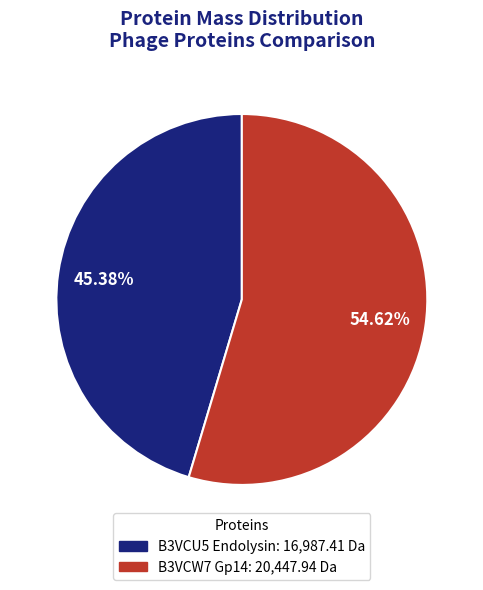

Which category accounts for the majority?

B3VCW7 Gp14